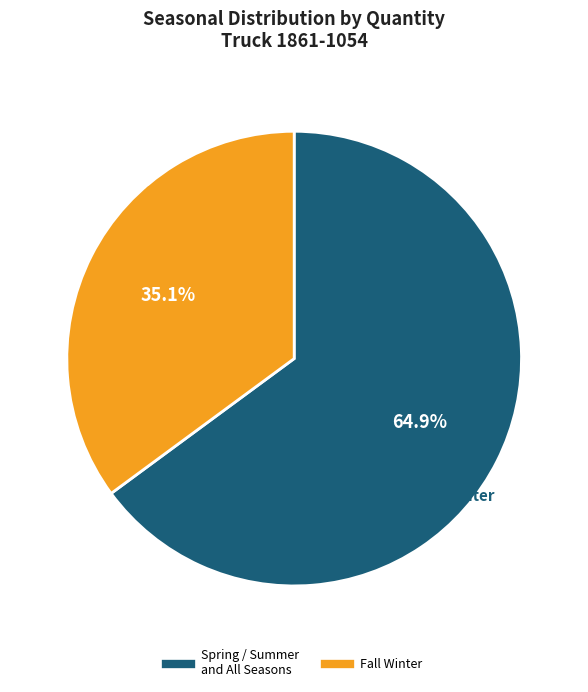

To the nearest percent, what percentage of the pie is Spring / Summer and All Seasons?

65%